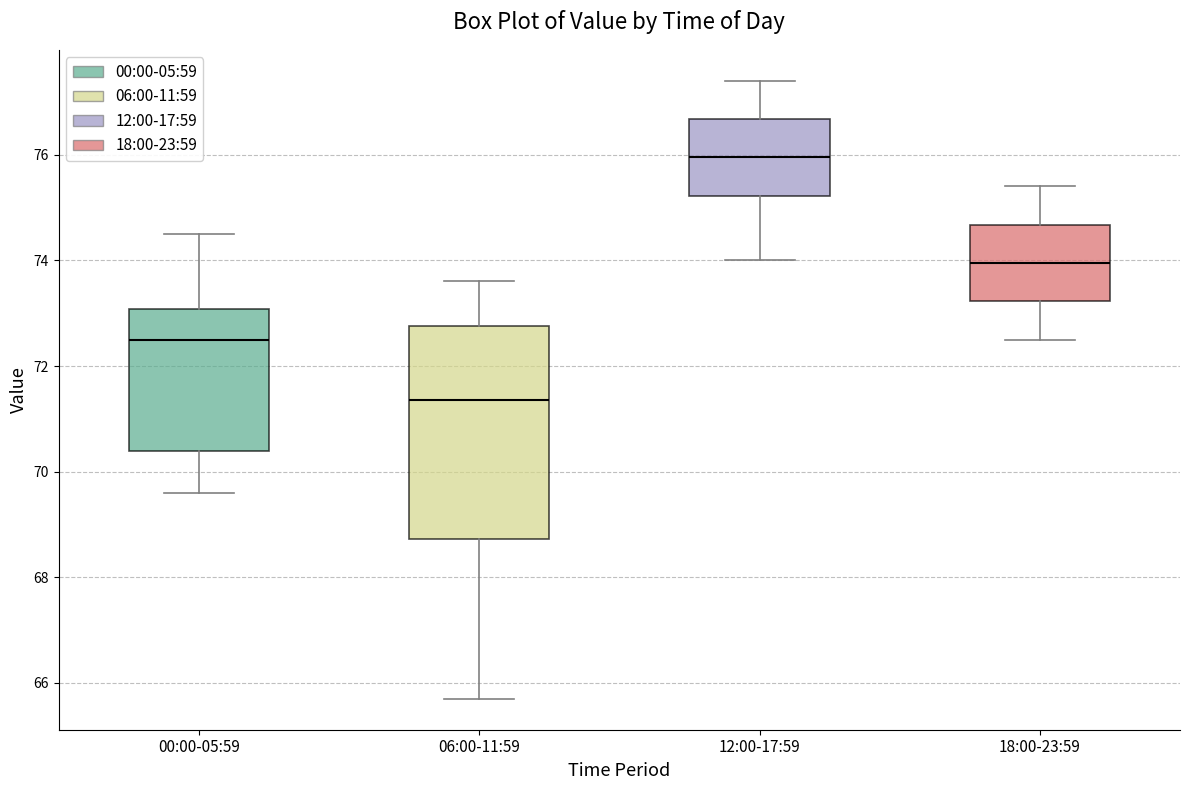

Reading left to right, transcribe this box plot: for each box, give where its median line is, the range the box spans, and where its two whiskers end, as read against the y-axis. The values are not printed on the chart, so give them approximately, as read against the axis.

00:00-05:59: median 72.6, box 70.4 to 73.0, whiskers 69.6 to 74.6
06:00-11:59: median 71.4, box 68.8 to 72.8, whiskers 65.8 to 73.6
12:00-17:59: median 76.0, box 75.2 to 76.6, whiskers 74.0 to 77.4
18:00-23:59: median 74.0, box 73.2 to 74.6, whiskers 72.6 to 75.4